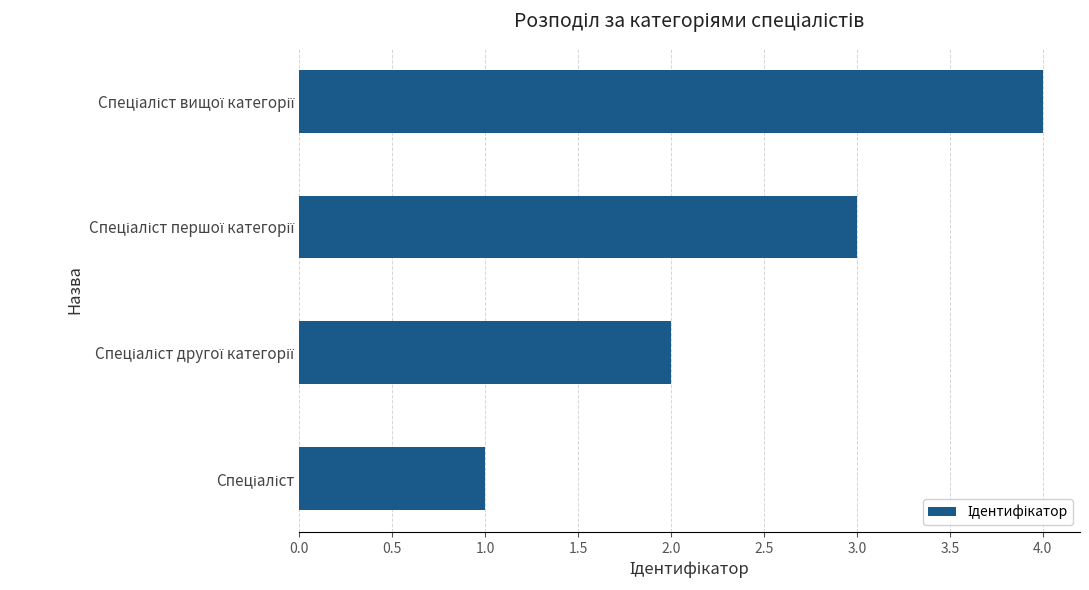

What is the greatest value displayed?

4